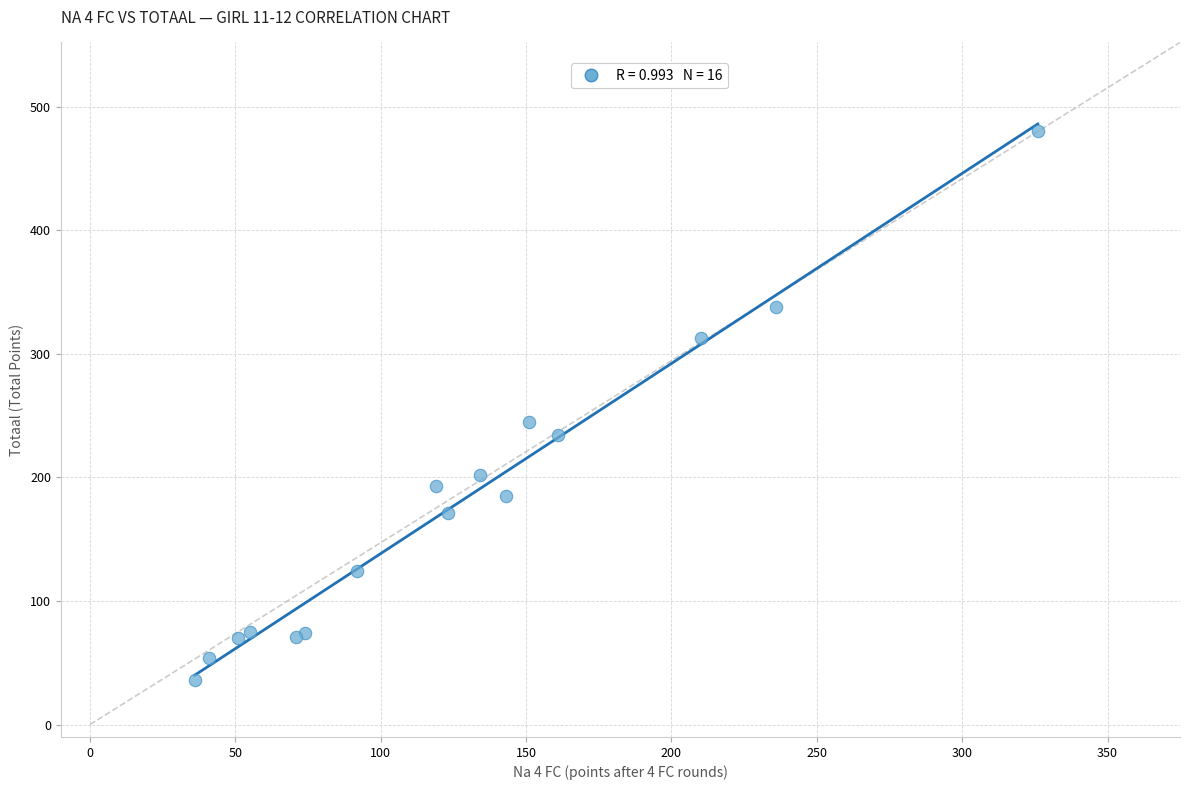

What Y value in the scatter plot is closest to 258?

245